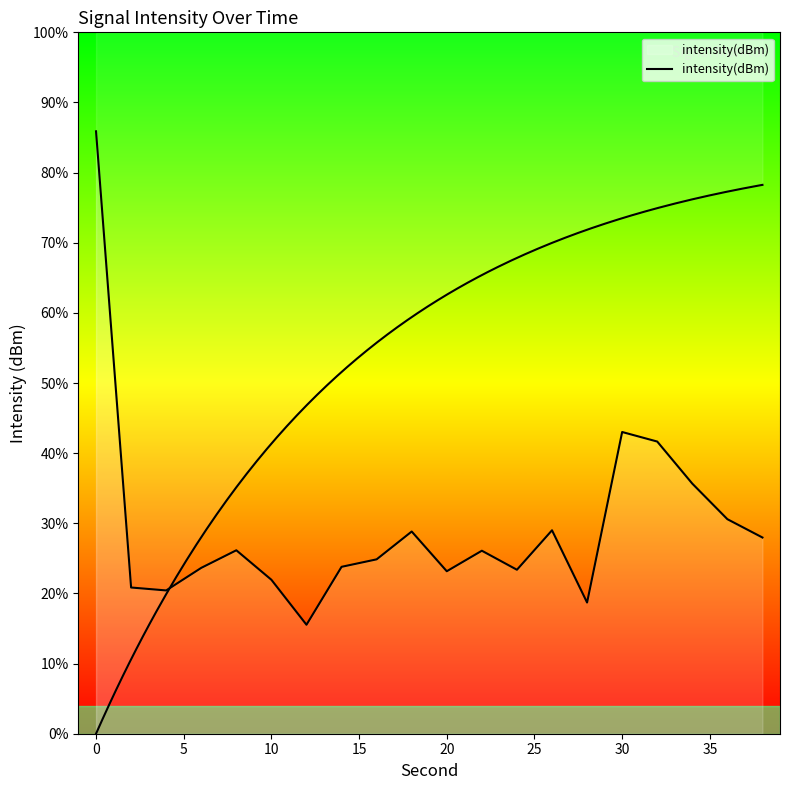

True or false: the data shows -78.1 at 30.

False